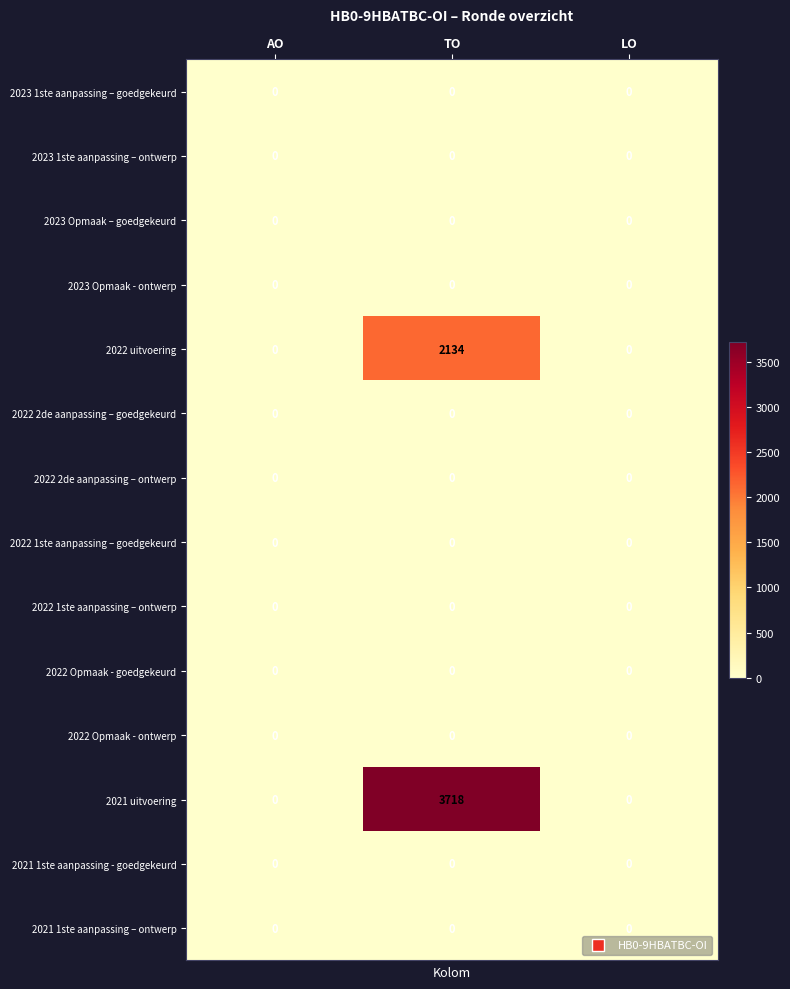

Count the number of data series in this chart.

14